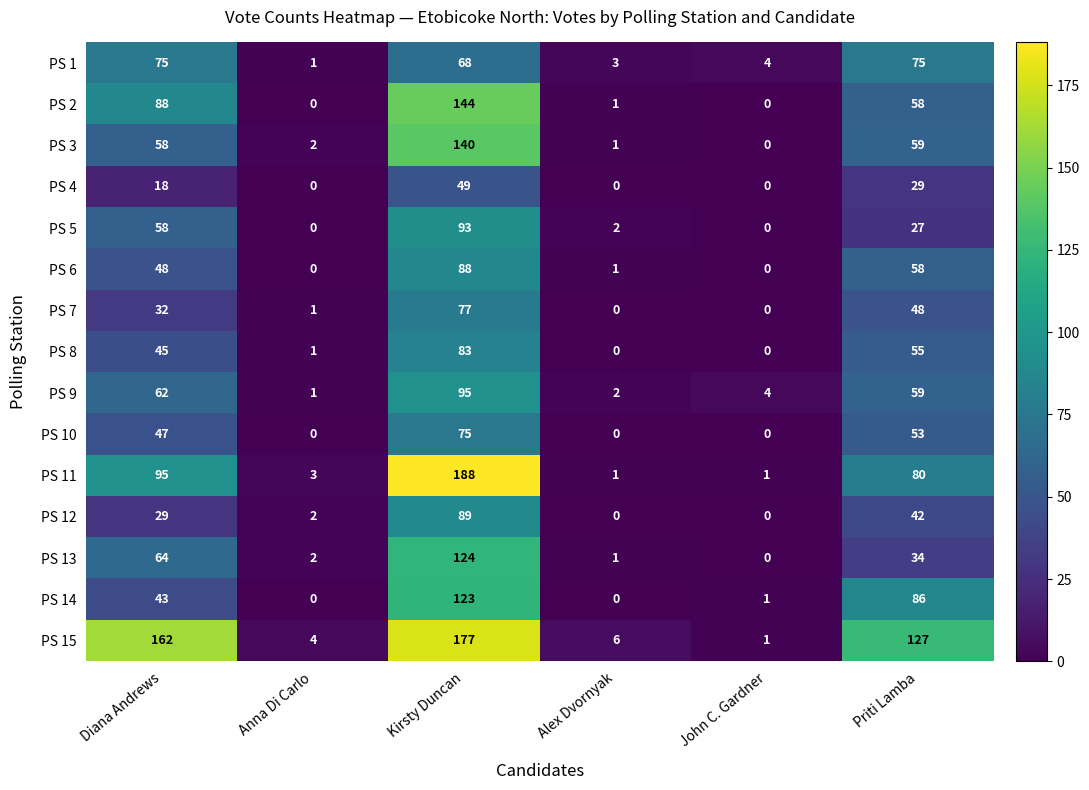

Where is PS 14 nearest to the value 61?

Diana Andrews